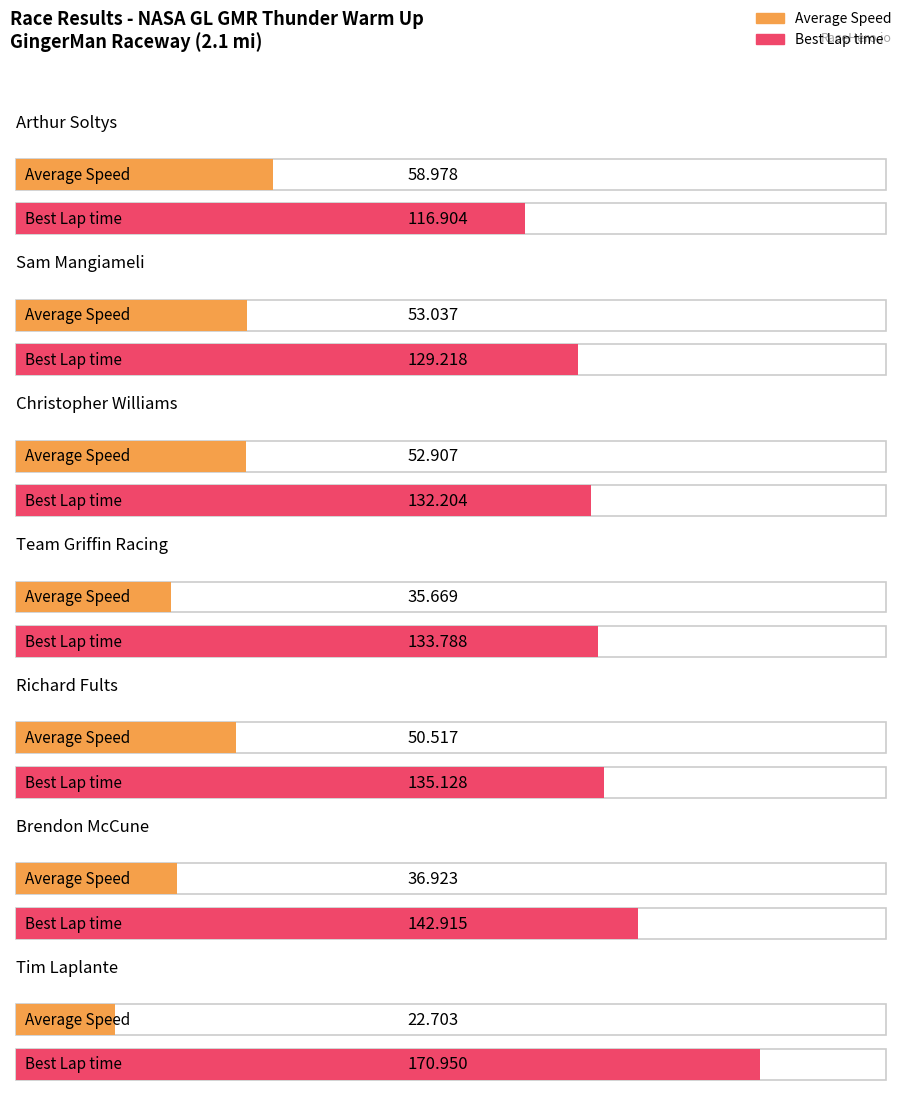

What is the difference between the second highest and second lowest values in the Best Lap time series?

13.7